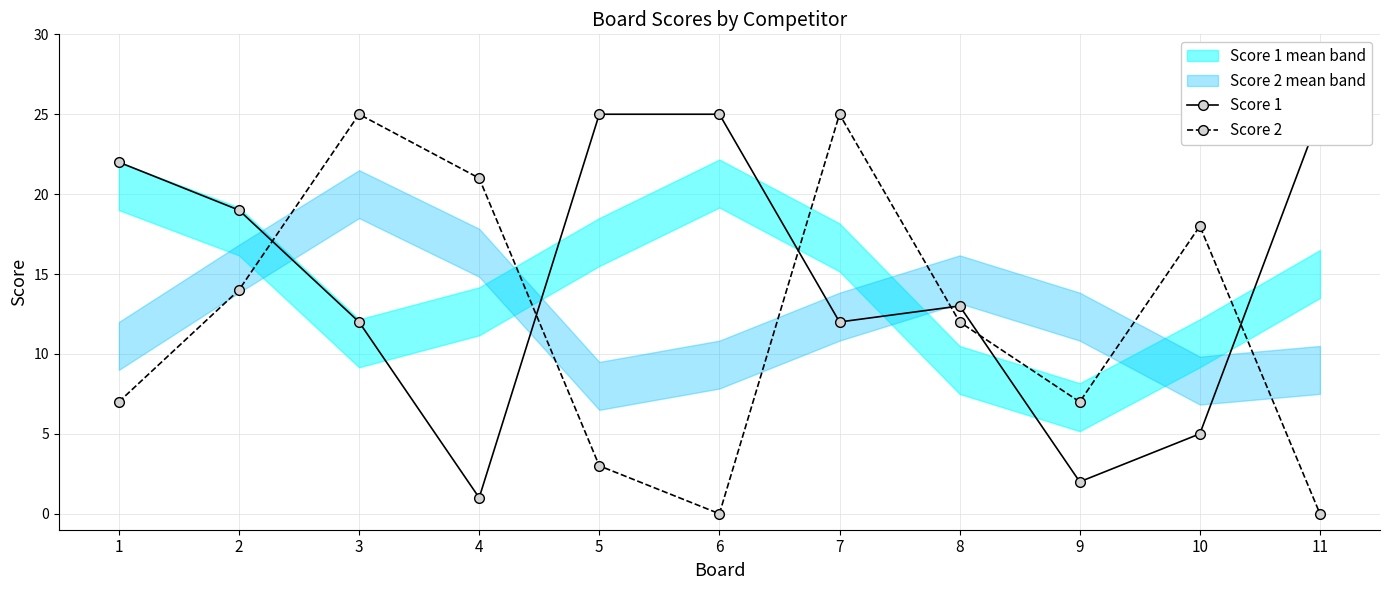

Which series changed the most between 3 and 7?

Score 1